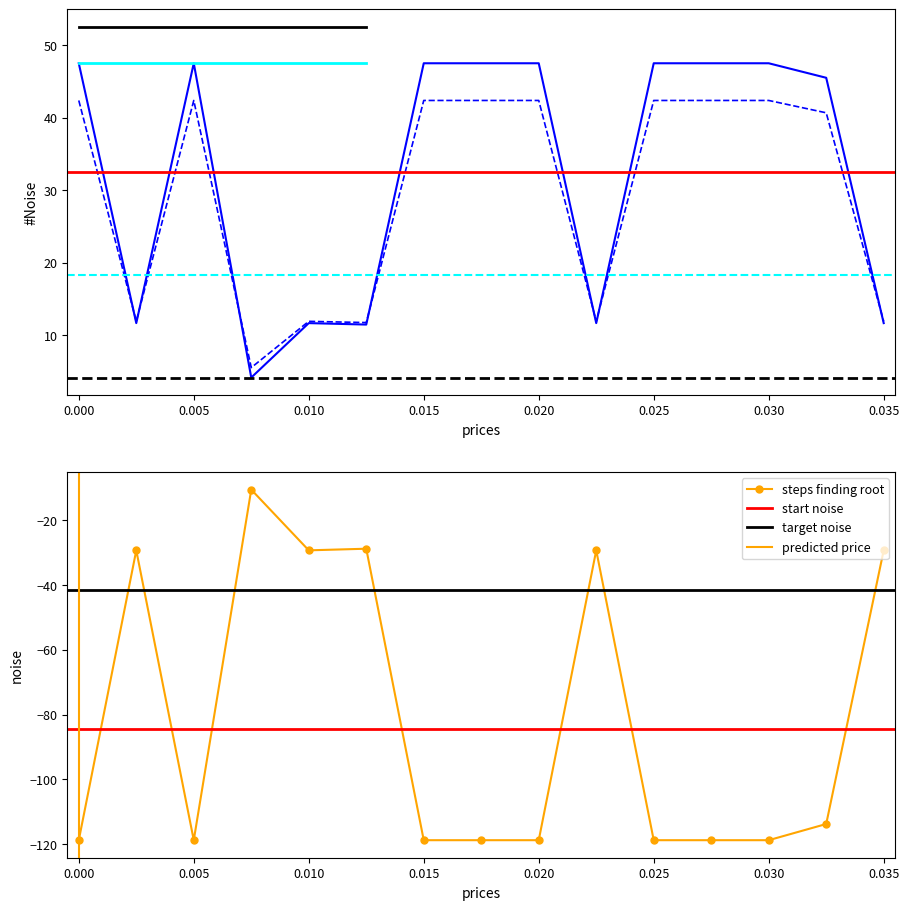

What is the sum of all values?

488.0